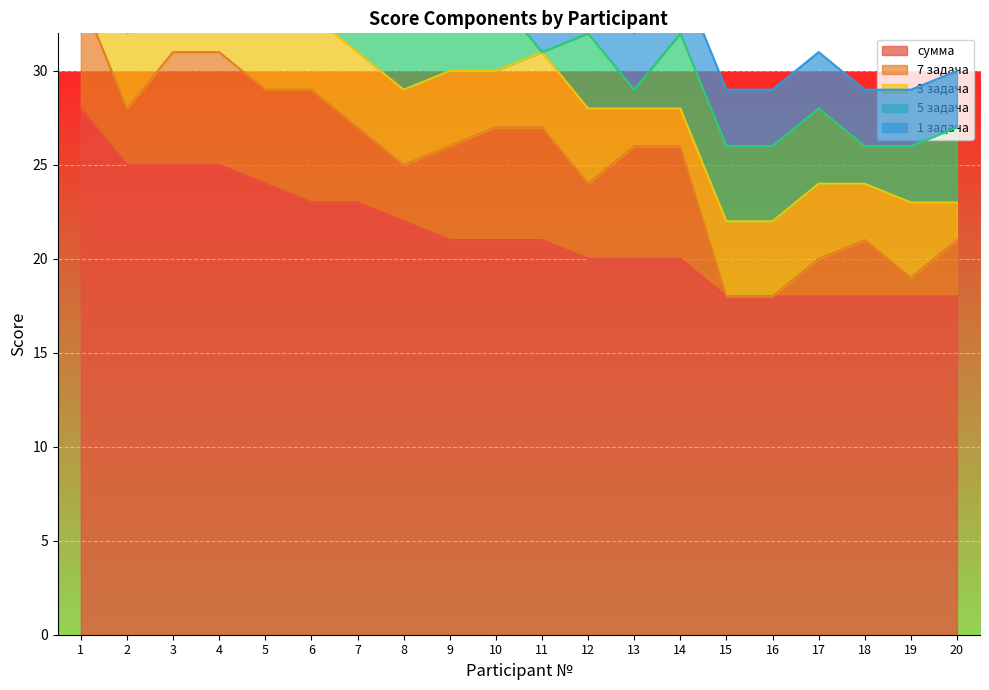

Which has a higher value, 14 or 10?

10